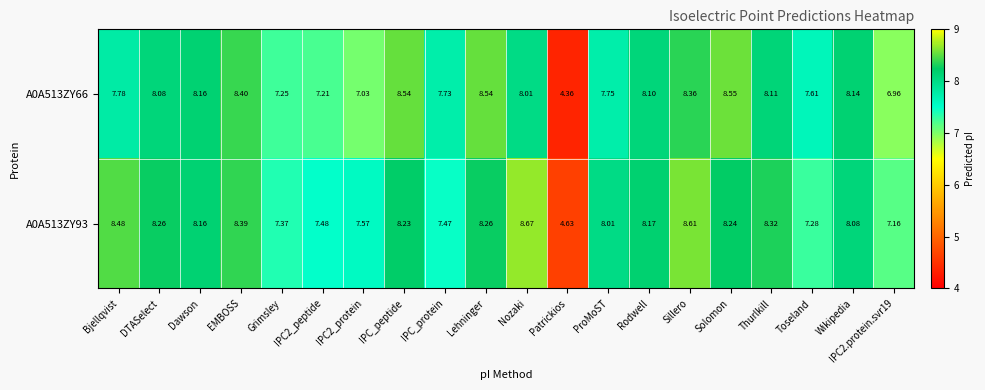

At which label does A0A513ZY93 first exceed 8?

Bjellqvist